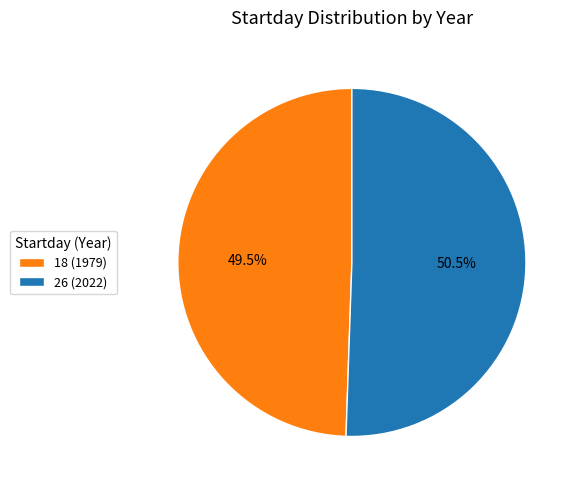

Is the sum of 26 (2022) and 18 (1979) greater than half?

Yes